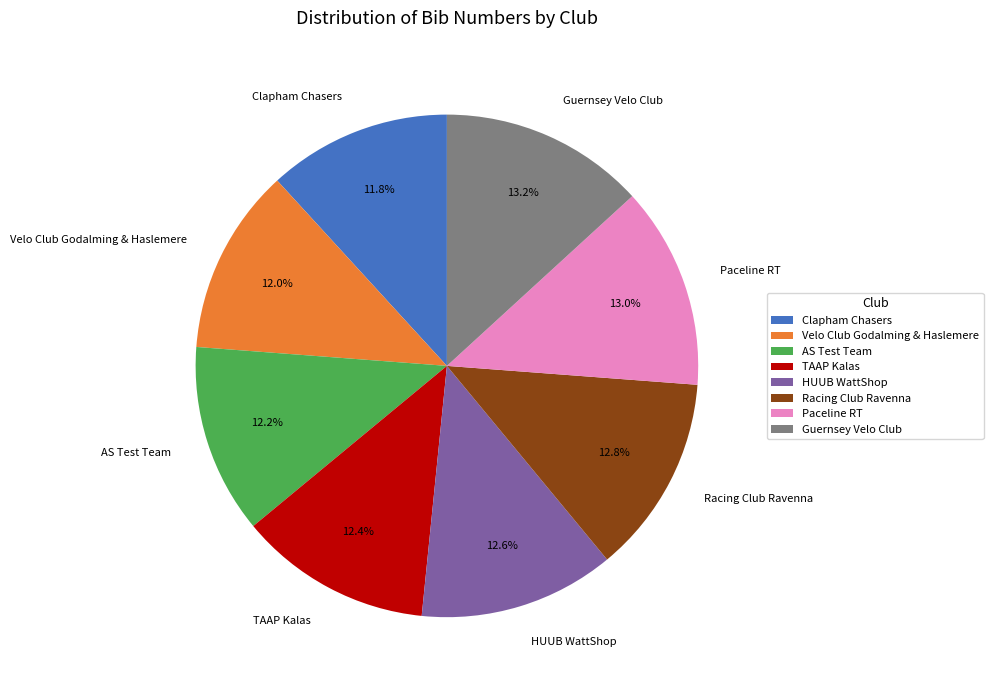

What percentage do Clapham Chasers and Guernsey Velo Club together represent?

25.0%